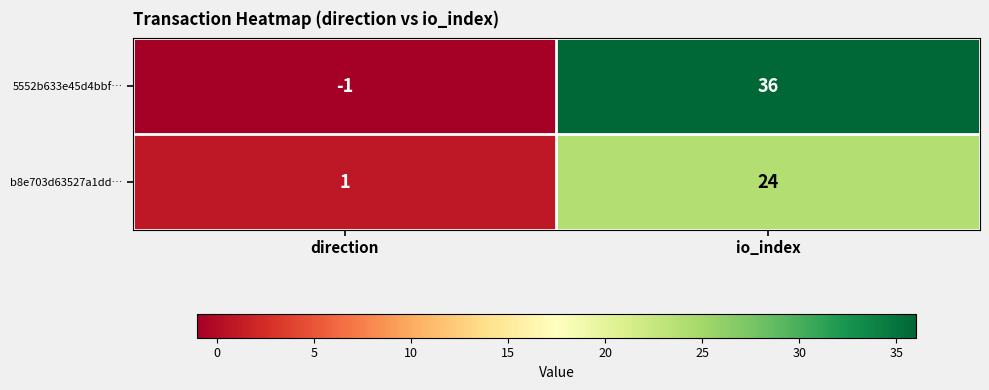

Count the number of data series in this chart.

2